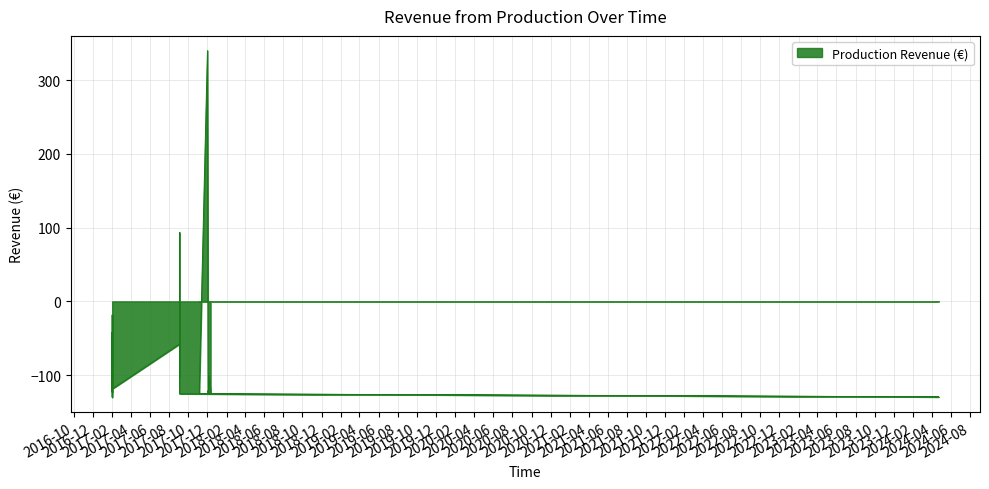

What is the maximum value shown in the chart?

340.0